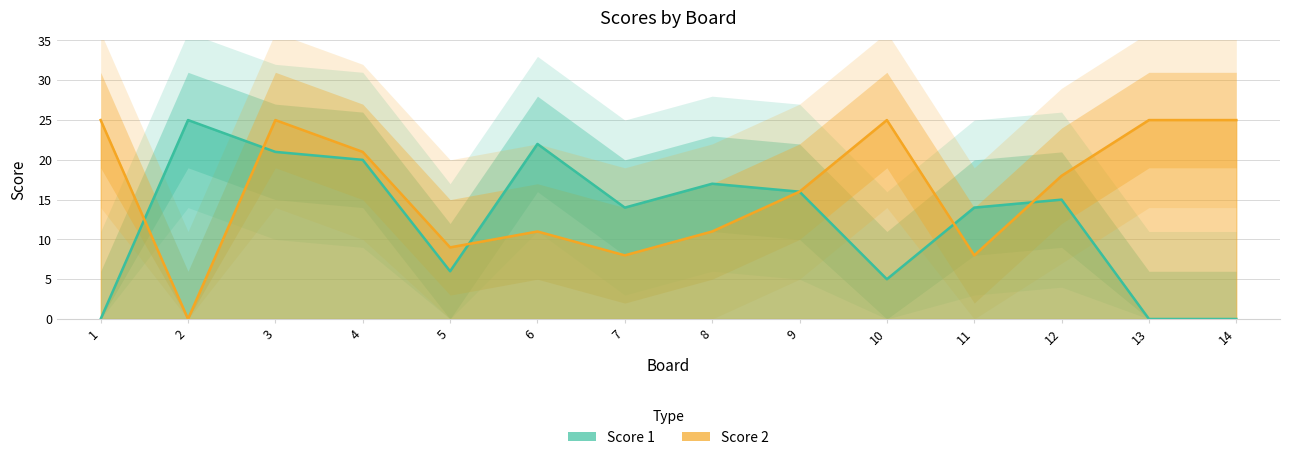

At which category does Score 1 reach its first local valley?

5